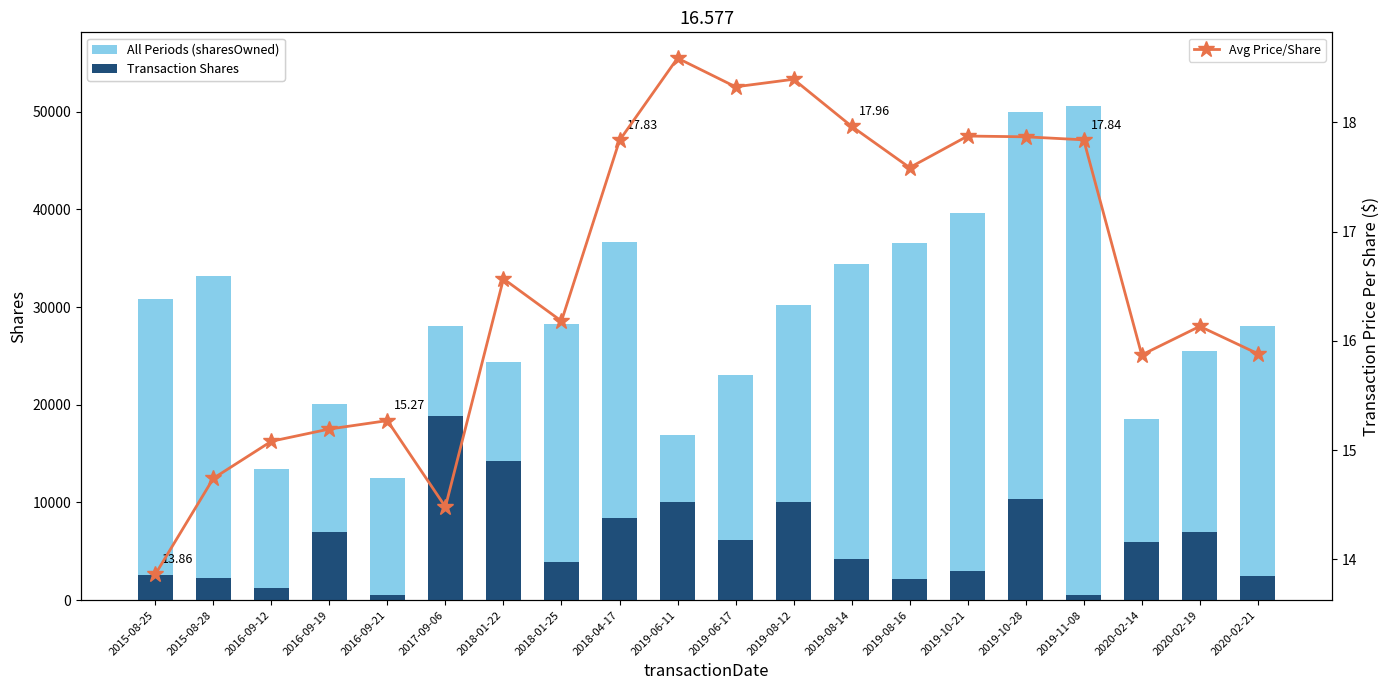

What is the value of the transactionShares bar at the 8th from the left?

3925.0